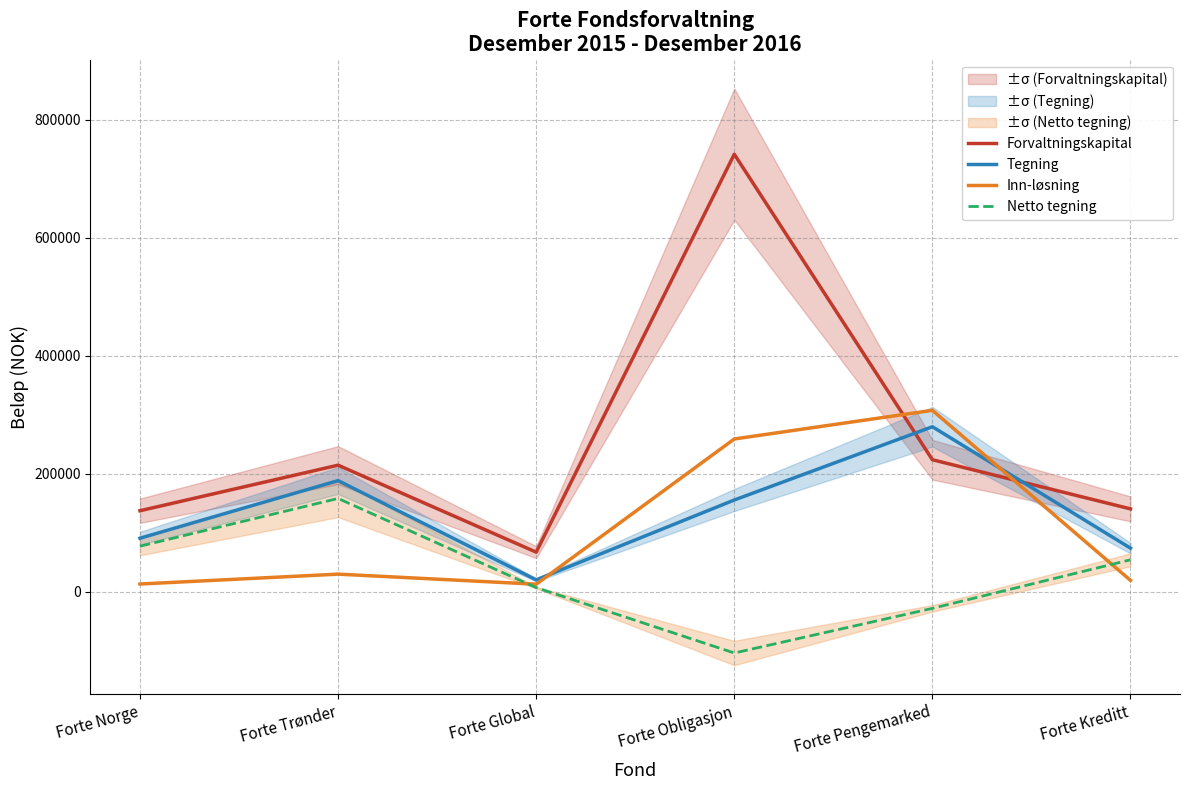

At which category does Tegning reach its first local valley?

Forte Global